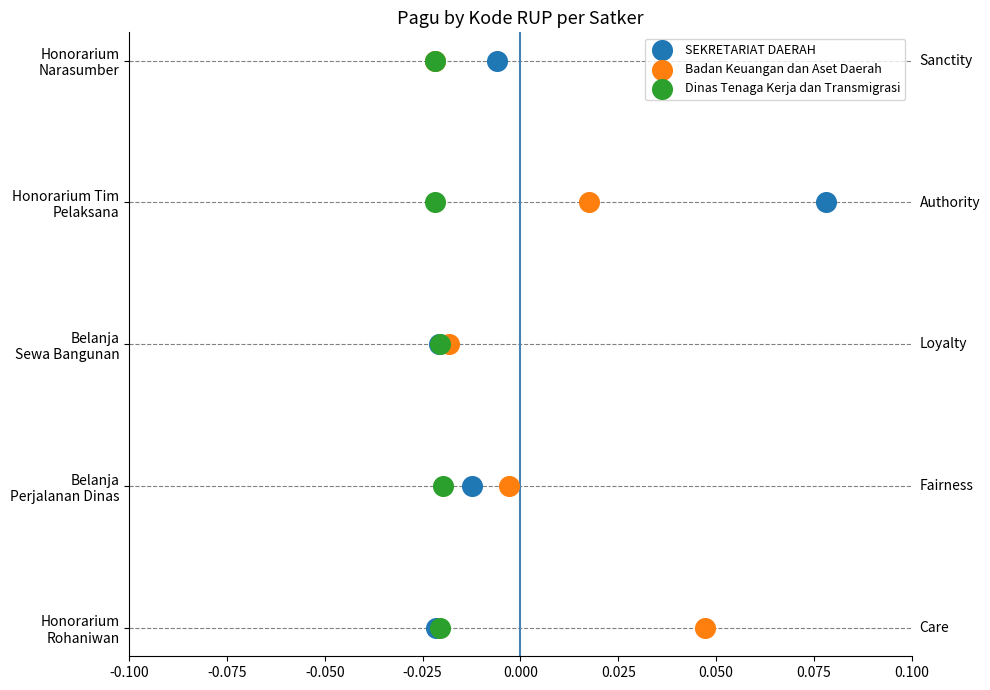

What are all the series names shown in the legend?

SEKRETARIAT DAERAH, Badan Keuangan dan Aset Daerah, Dinas Tenaga Kerja dan Transmigrasi